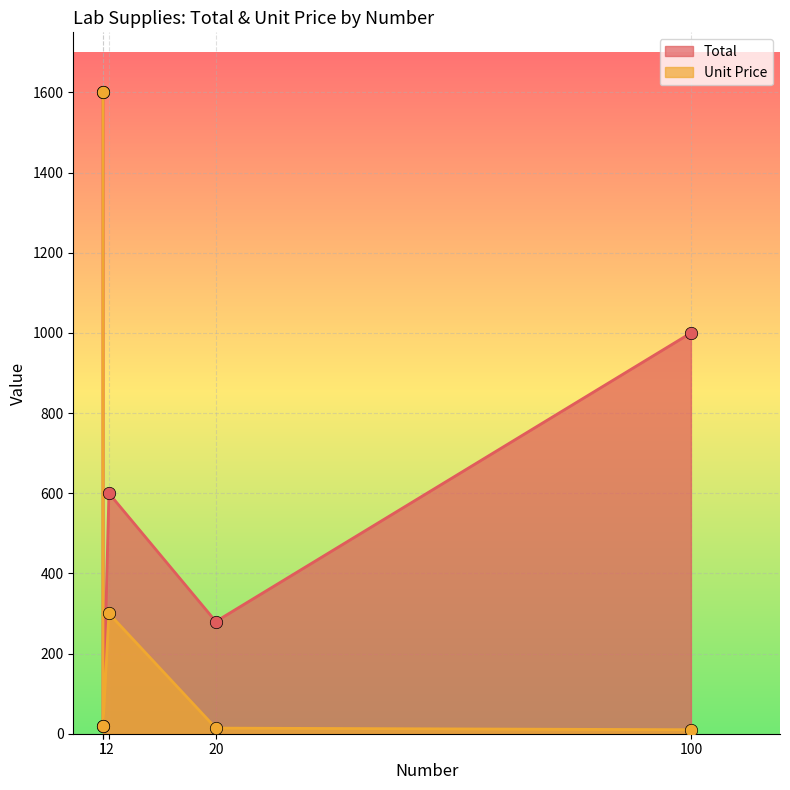

Which series has the largest Y range (max minus min)?

Unit Price